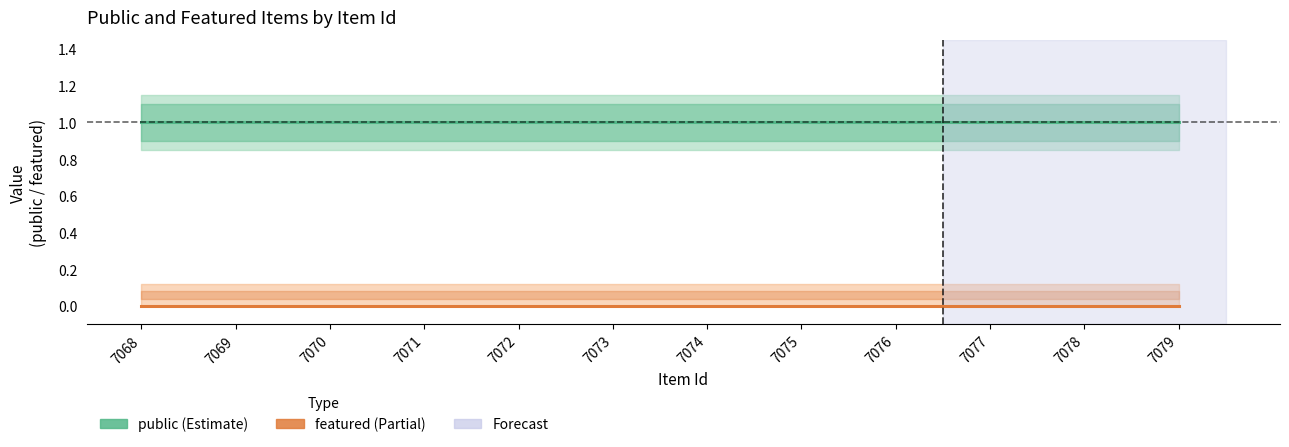

Does the chart have visible grid lines?

No